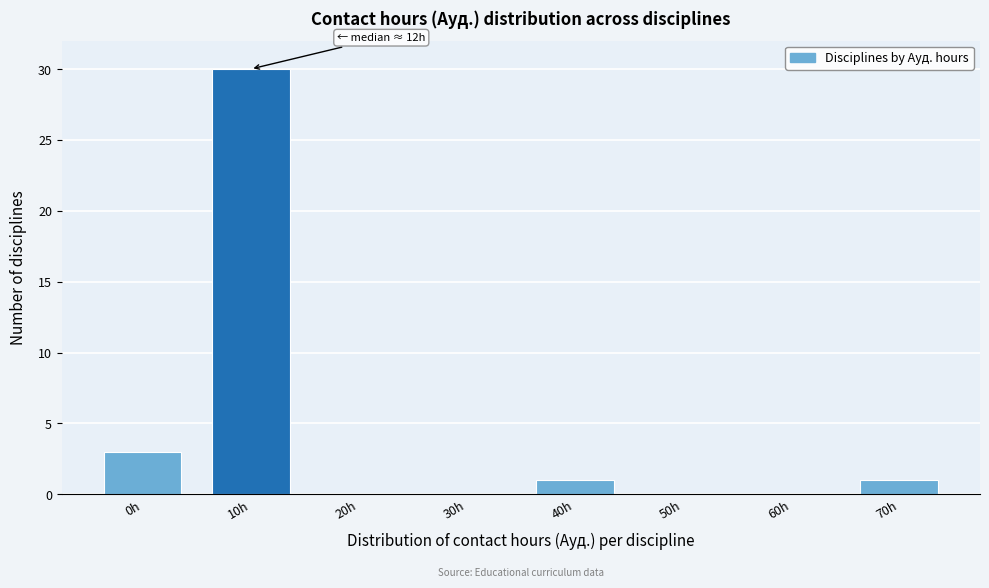

Reading right to left, transcribe all the data shown in this chart.

70h=1	60h=0	50h=0	40h=1	30h=0	20h=0	10h=30	0h=3